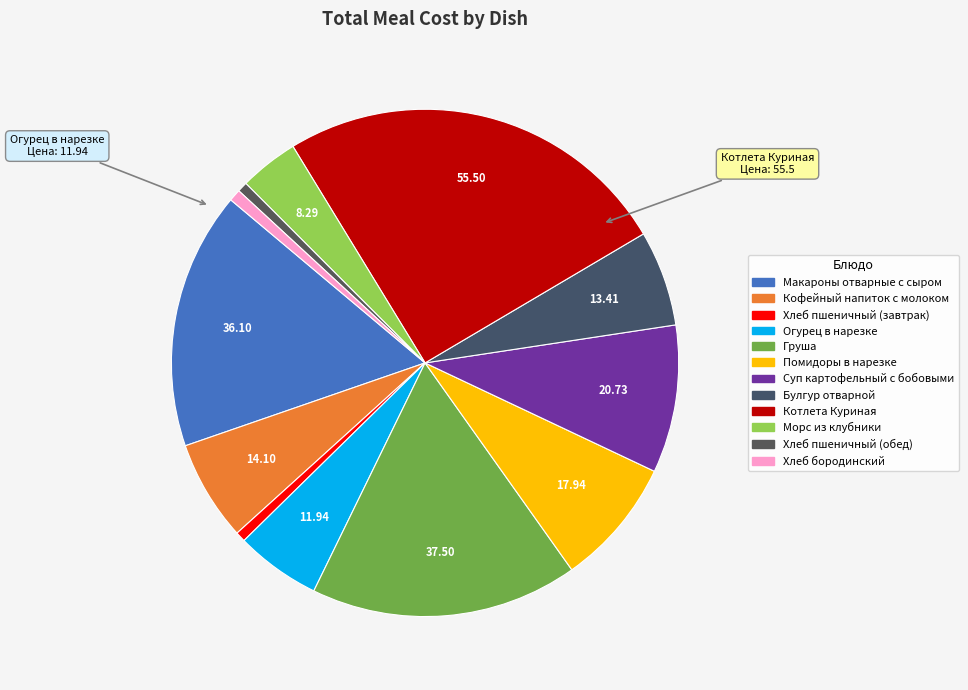

What is the change in value from Суп картофельный с бобовыми to Булгур отварной?

-7.3